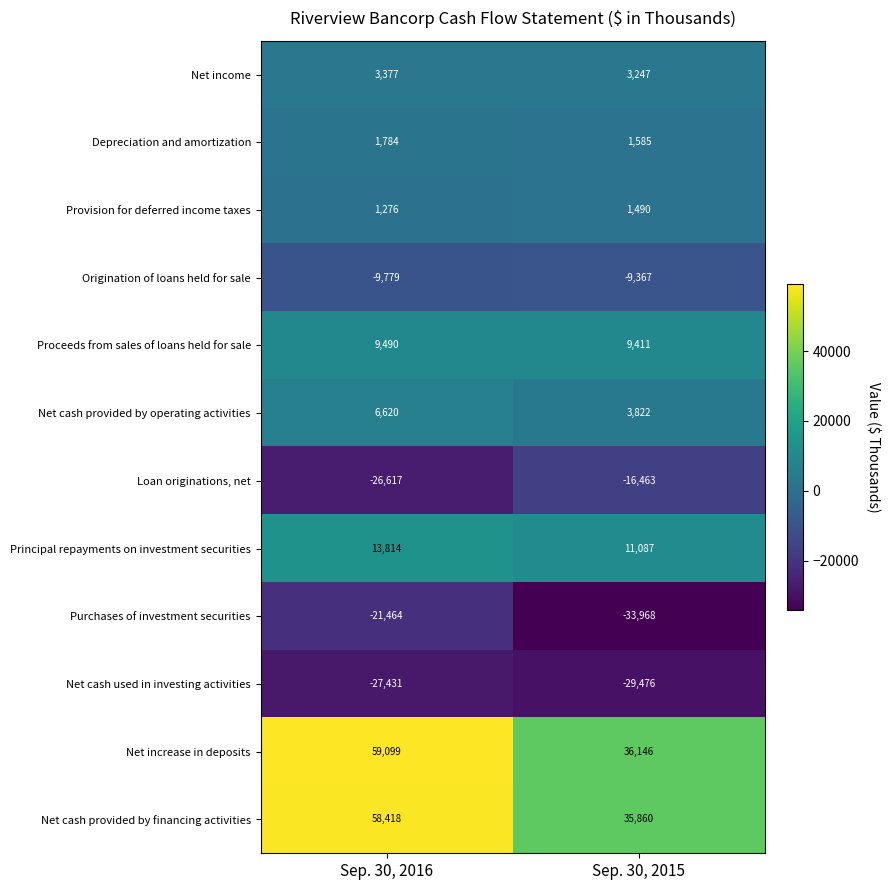

True or false: Loan originations, net has a value of -22756 at Sep. 30, 2015.

False